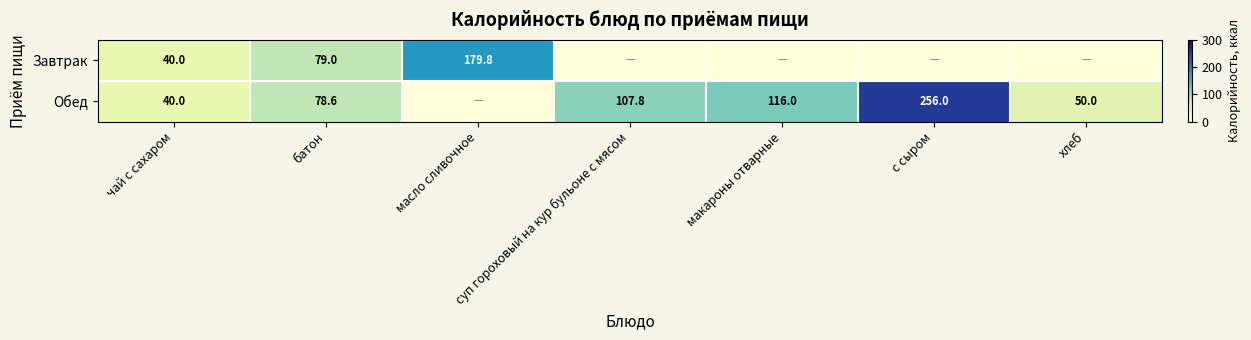

The Завтрак series shows 179.8 at масло сливочное. True or false?

True